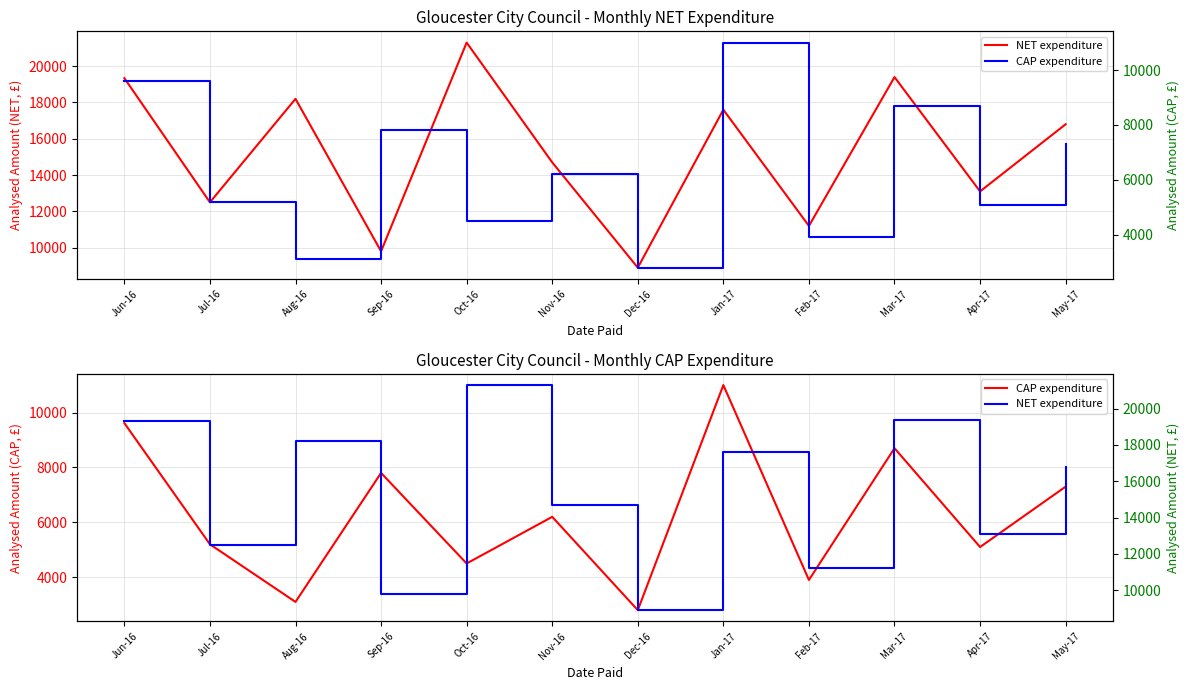

Reading left to right, list all the values displayed in this chart.

NET expenditure: Jun-16=19341.0	Jul-16=12500.0	Aug-16=18200.0	Sep-16=9800.0	Oct-16=21300.0	Nov-16=14700.0	Dec-16=8900.0	Jan-17=17600.0	Feb-17=11200.0	Mar-17=19400.0	Apr-17=13100.0	May-17=16800.0
CAP expenditure: Jun-16=9614.5	Jul-16=5200.0	Aug-16=3100.0	Sep-16=7800.0	Oct-16=4500.0	Nov-16=6200.0	Dec-16=2800.0	Jan-17=11000.0	Feb-17=3900.0	Mar-17=8700.0	Apr-17=5100.0	May-17=7300.0